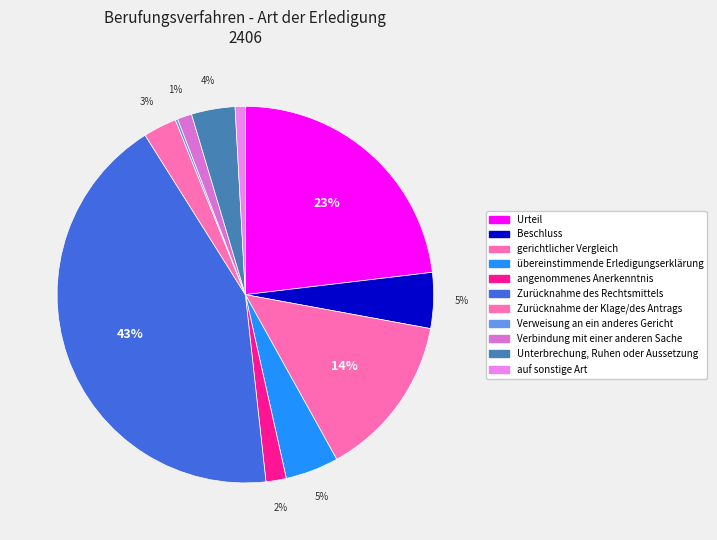

What percentage is the gerichtlicher Vergleich slice, to the nearest percent?

14%